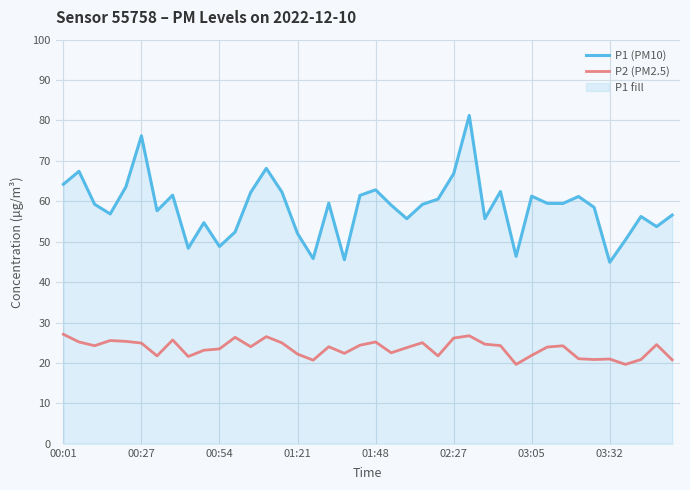

Reading right to left, what are all the values shown in this chart?

P1 (PM10): 56.6	53.8	56.2	50.4	44.9	58.5	61.2	59.5	59.5	61.3	46.4	62.4	55.7	81.2	66.8	60.5	59.2	55.7	59.0	62.9	61.5	45.5	59.5	45.8	52.0	62.3	68.2	62.2	52.4	48.8	54.7	48.4	61.5	57.7	76.2	63.5	56.9	59.3	67.4	64.2
P2 (PM2.5): 20.8	24.6	20.9	19.6	21.0	20.9	21.1	24.2	23.9	21.9	19.6	24.3	24.6	26.7	26.2	21.8	25.0	23.8	22.5	25.2	24.4	22.4	24.0	20.7	22.2	25.0	26.5	24.0	26.4	23.5	23.1	21.6	25.7	21.8	24.9	25.4	25.6	24.3	25.2	27.1